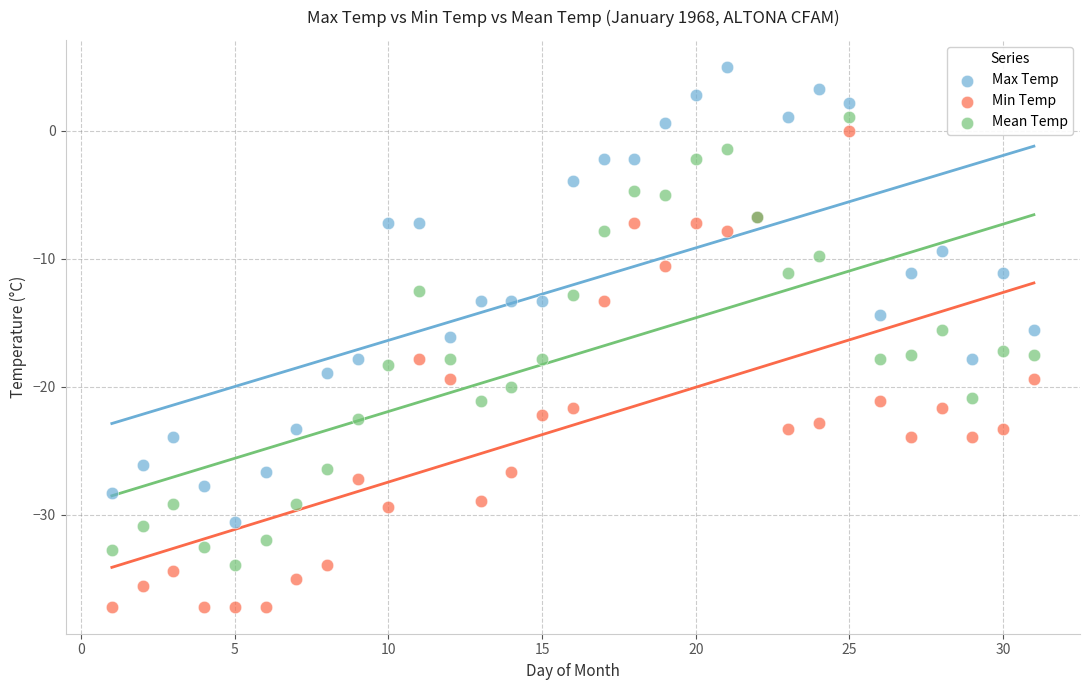

Which series contains the lowest Y value?

Min Temp